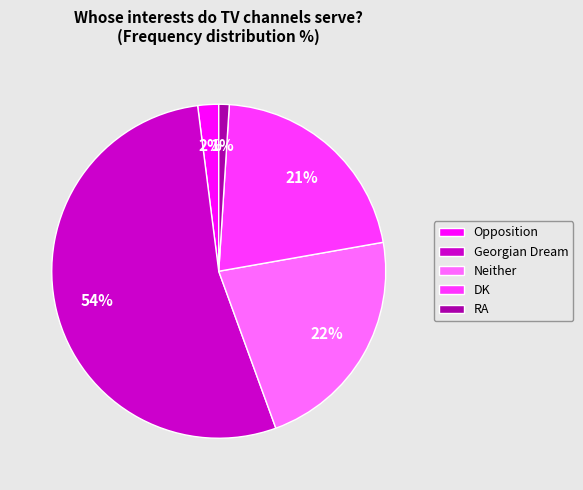

Count the number of slices in the pie.

5